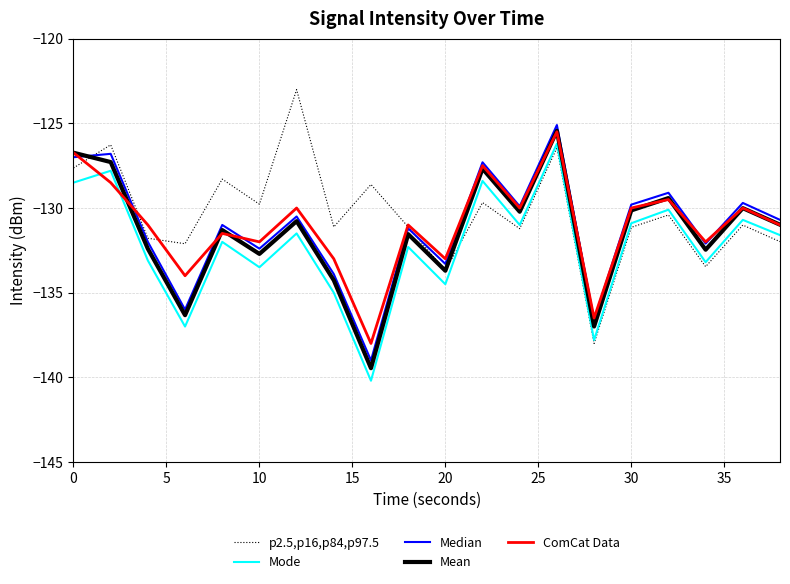

True or false: ComCat Data and Mode cross at least once.

True